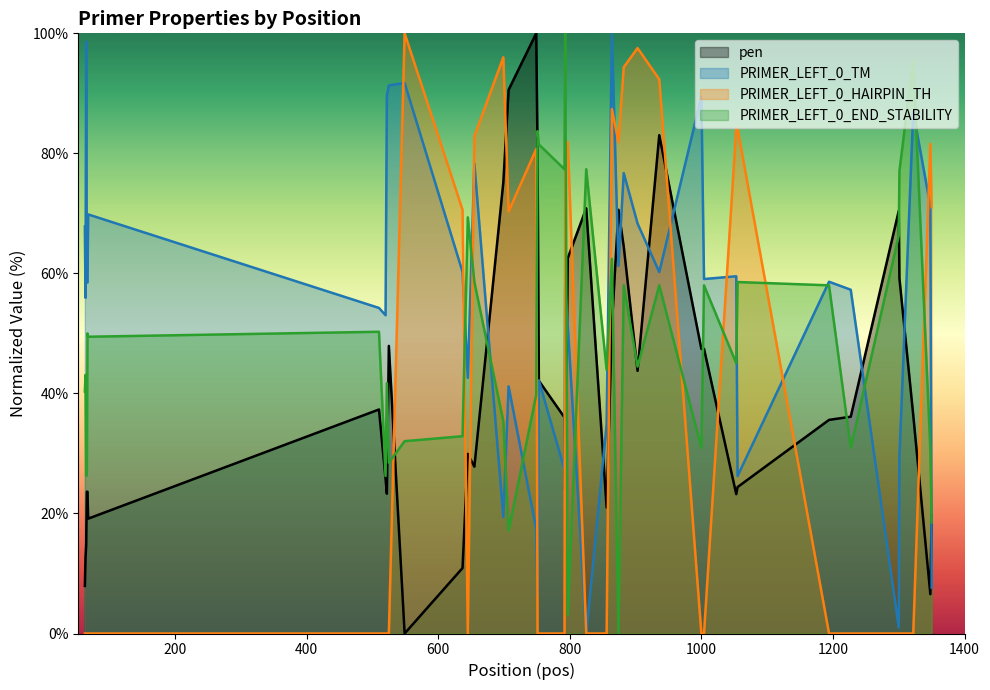

What is the value of the pen point at the 10th from the left?

47.9